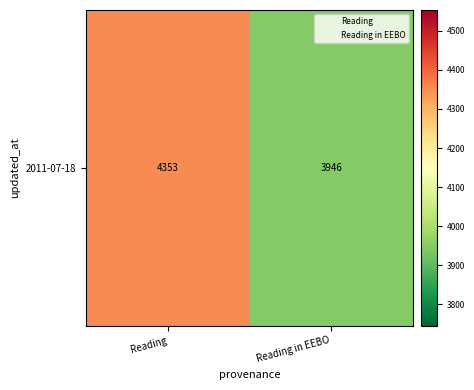

What is the maximum value shown in the chart?

4353